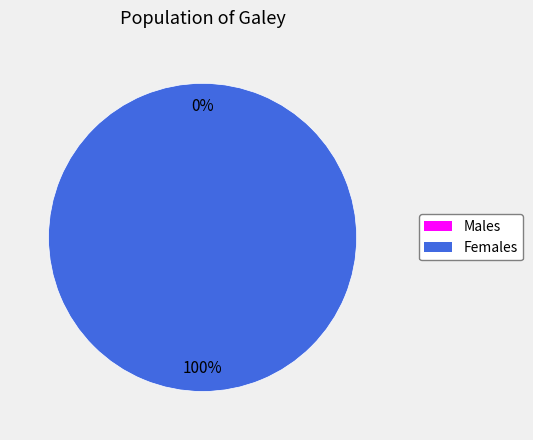

How many segments does this pie chart have?

2